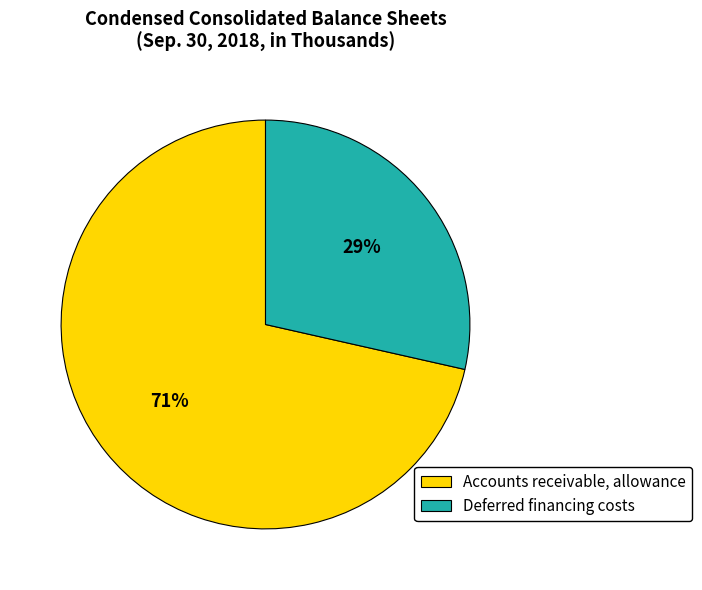

How many slices are in this pie chart?

2